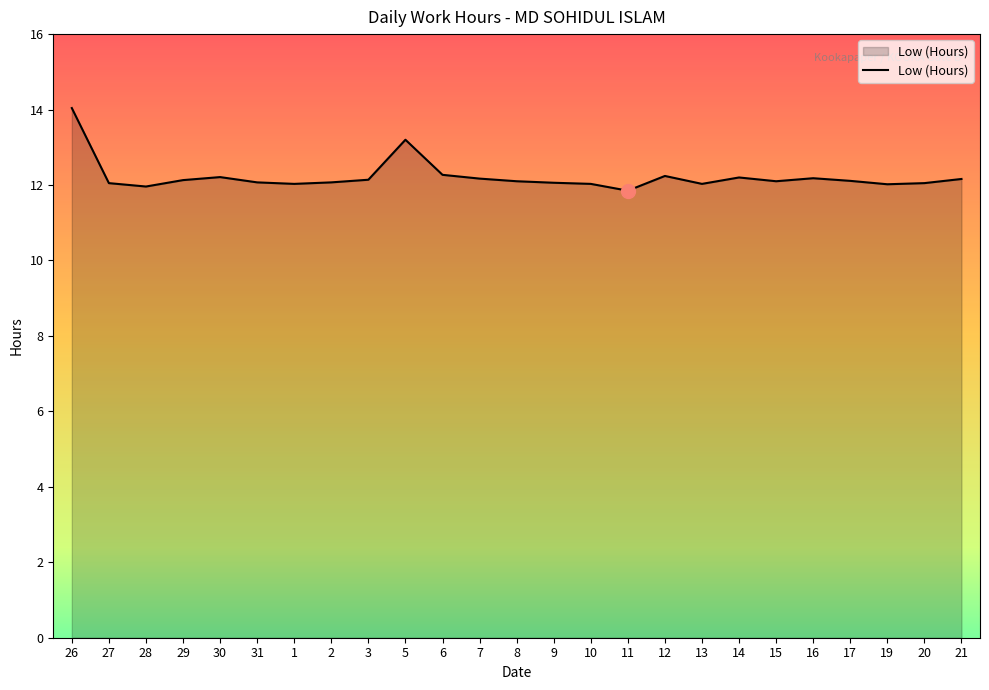

Which has a higher value, 5 or 7?

5